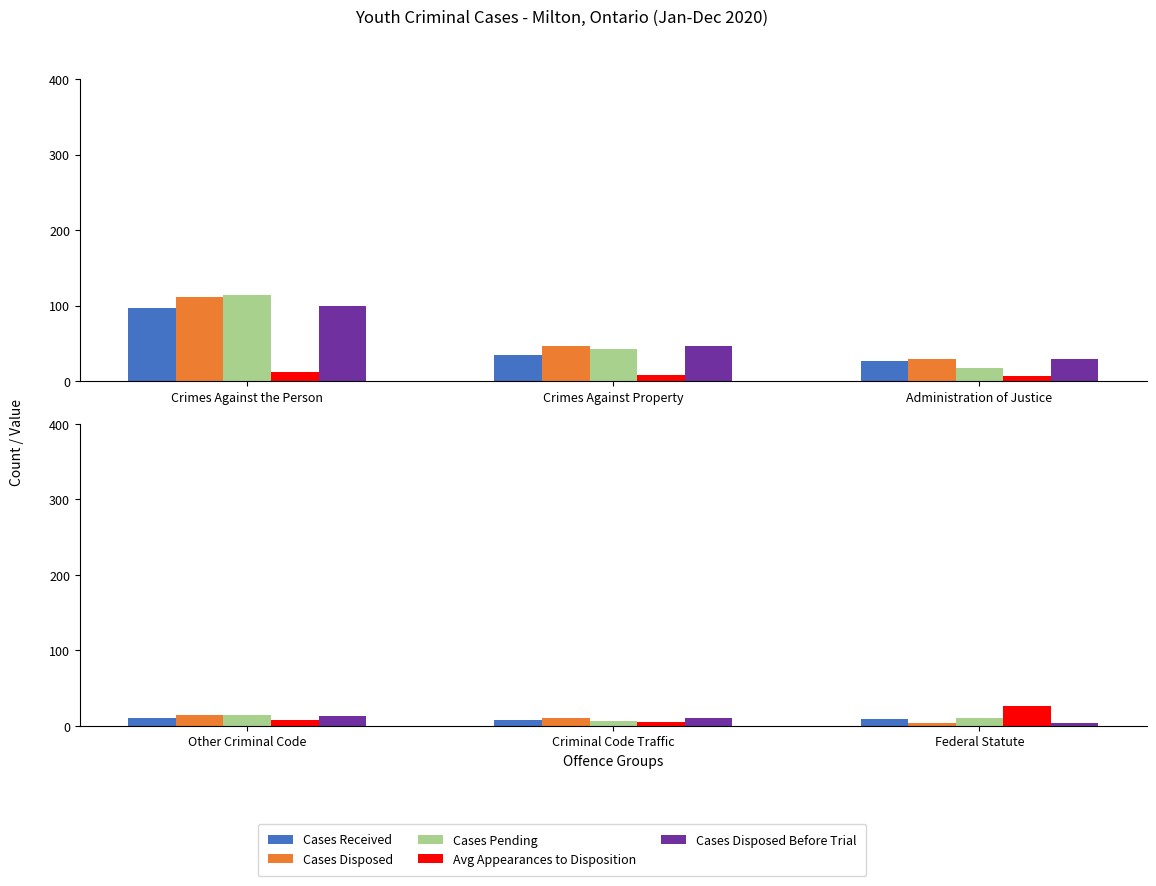

Count the Cases Received values in the range 8 to 10.

3